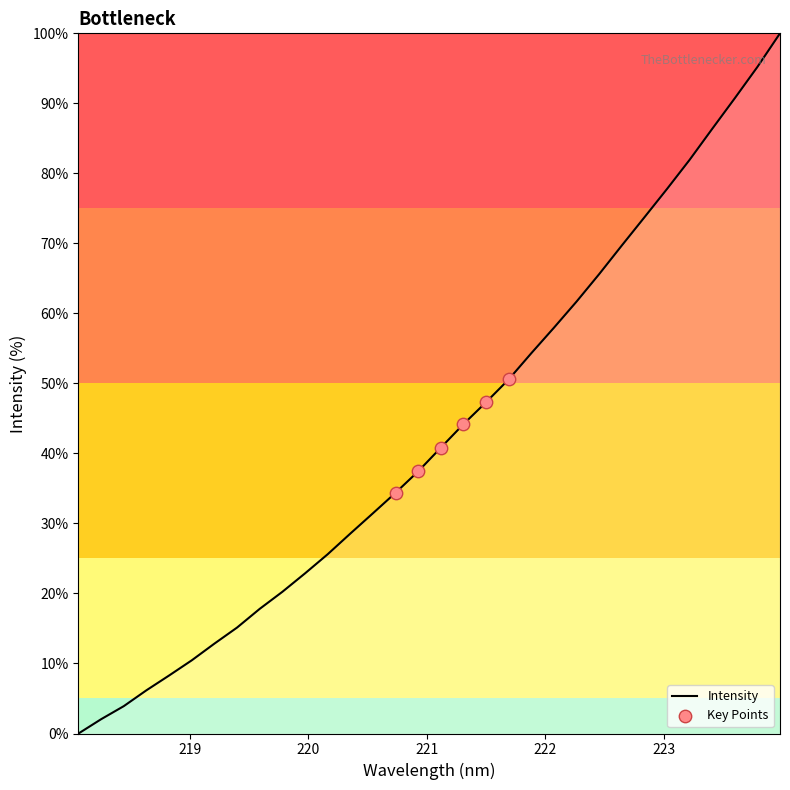

What is the maximum value shown in the chart?

100.0